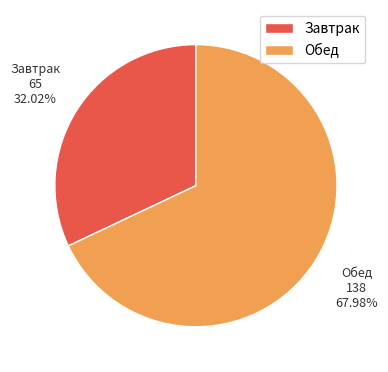

To the nearest percent, what portion does Обед represent?

68%